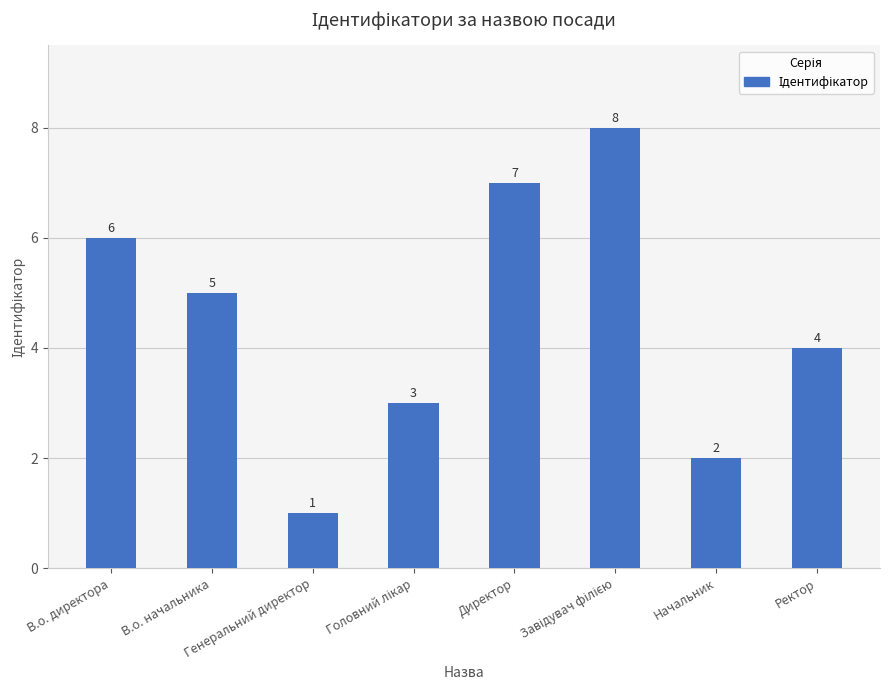

What is the maximum value shown in the chart?

8